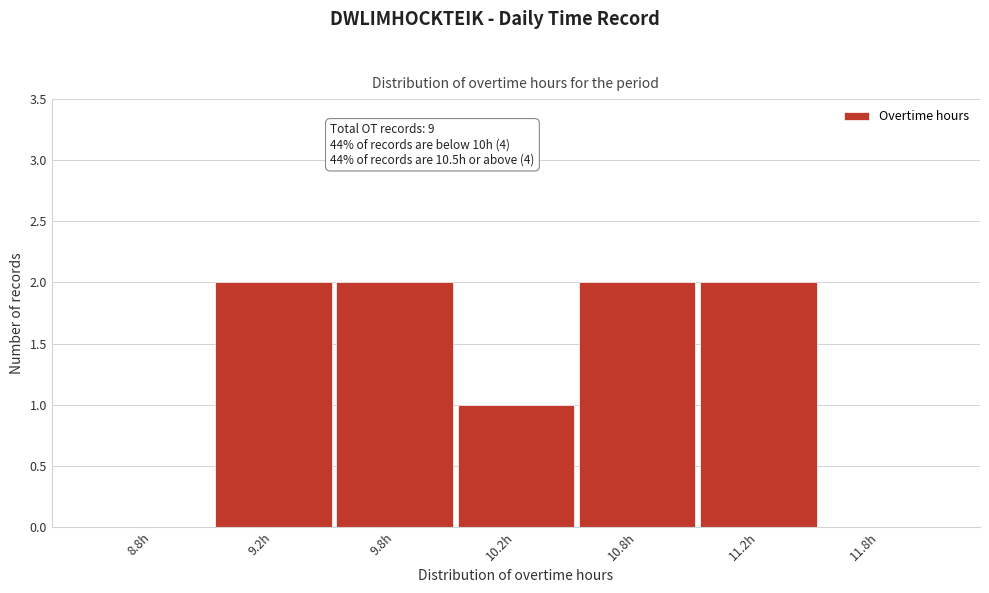

Reading right to left, what are all the values shown in this chart?

11.8h=0	11.2h=2	10.8h=2	10.2h=1	9.8h=2	9.2h=2	8.8h=0